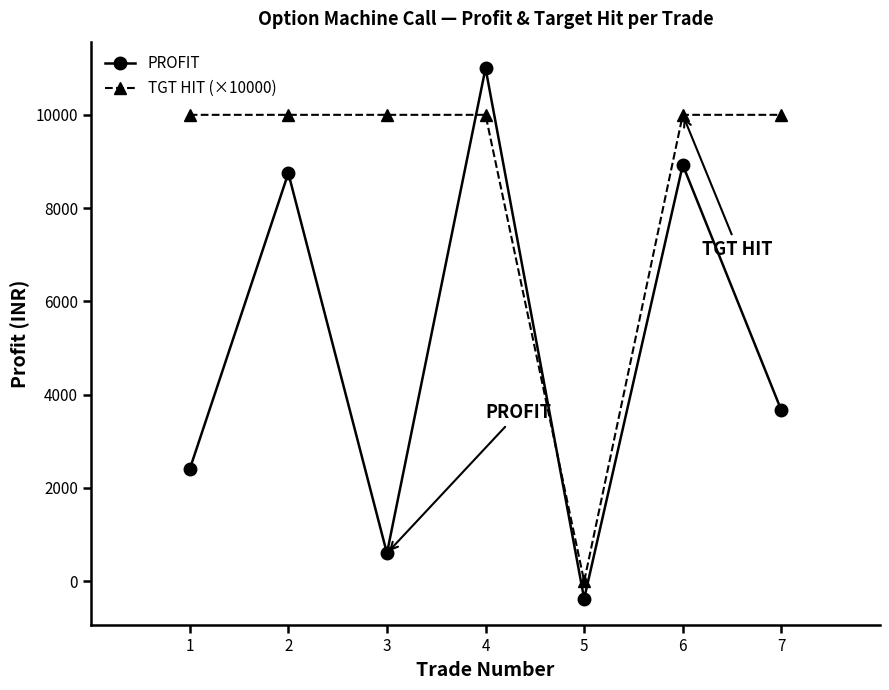

What is the average value of the PROFIT series?

4994.6